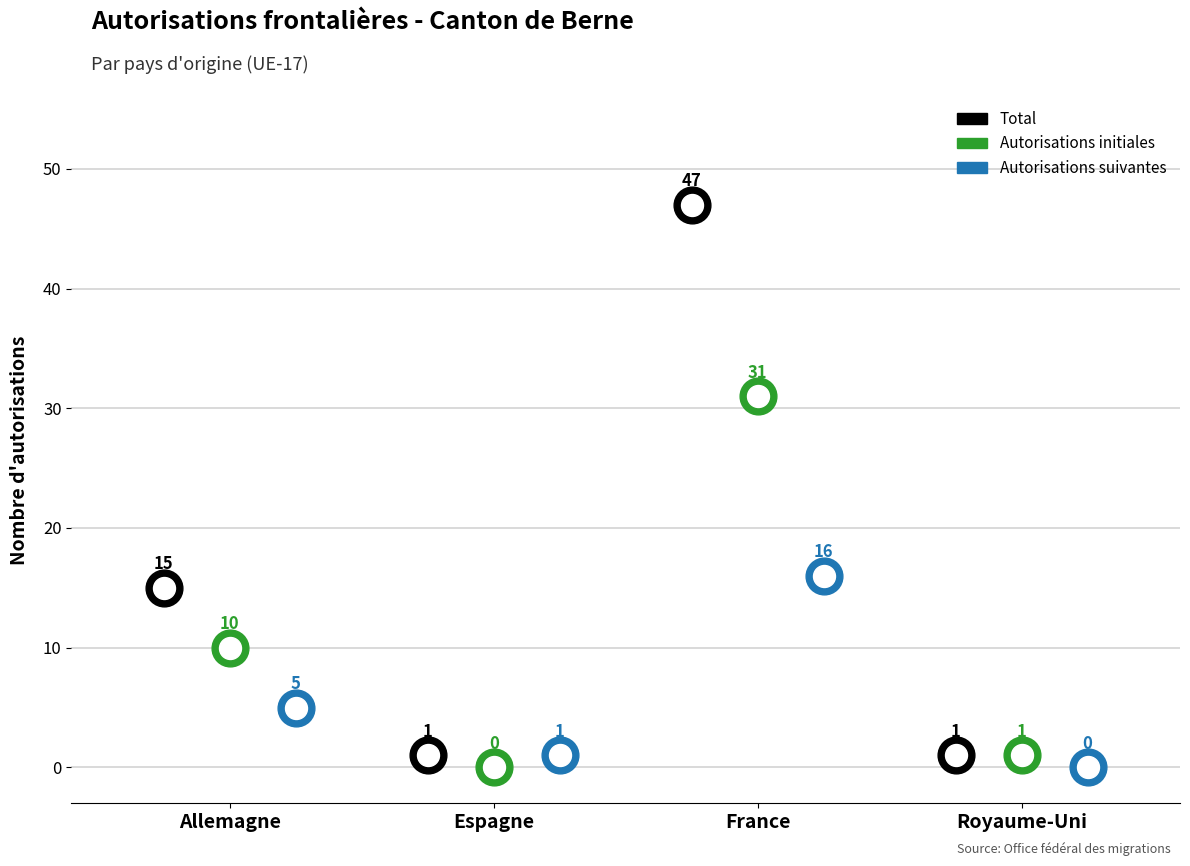

Which series has the widest spread of Y values?

Total